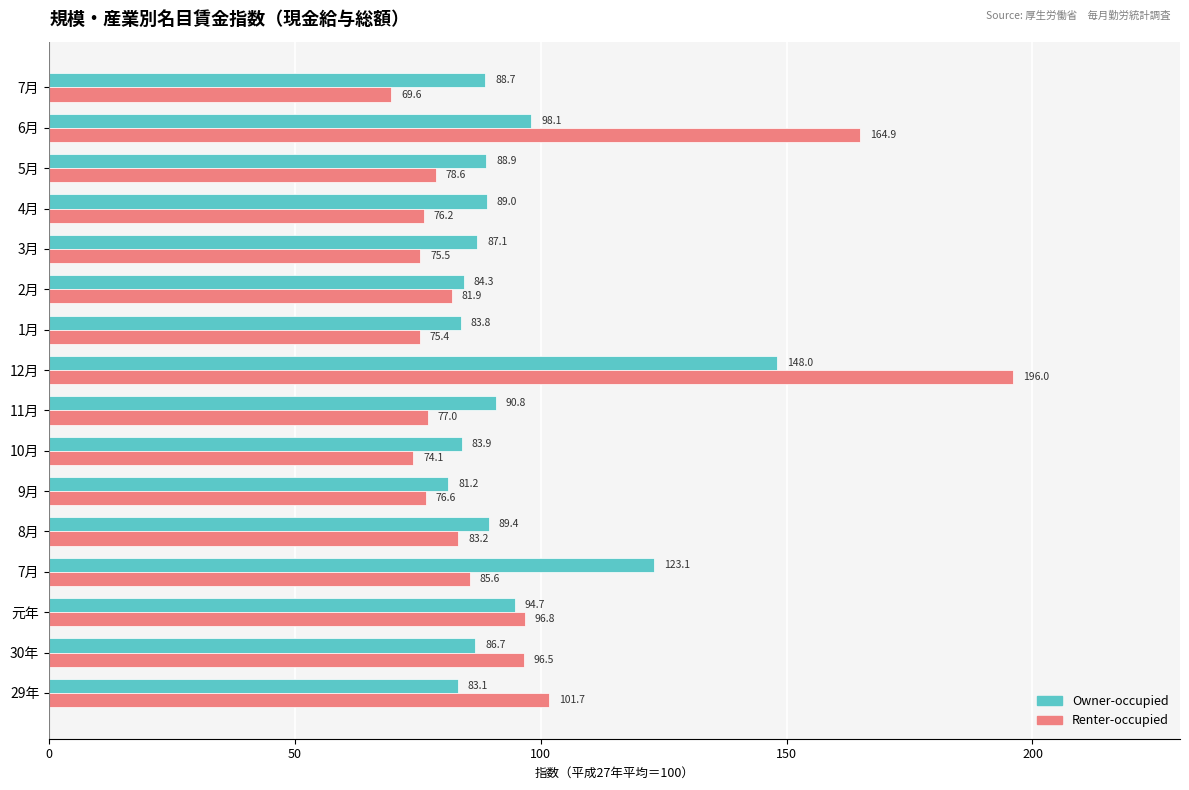

What is the sum of all Renter-occupied values?

1509.6